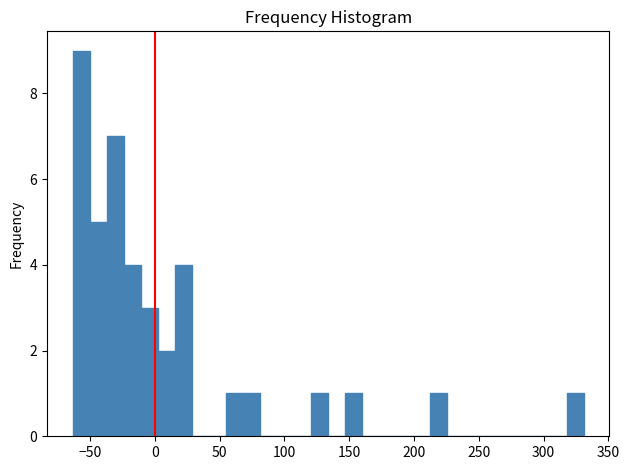

Around what value on the x-axis is the tallest bar? Give the approximate position of its centre, as read against the axis.

-55